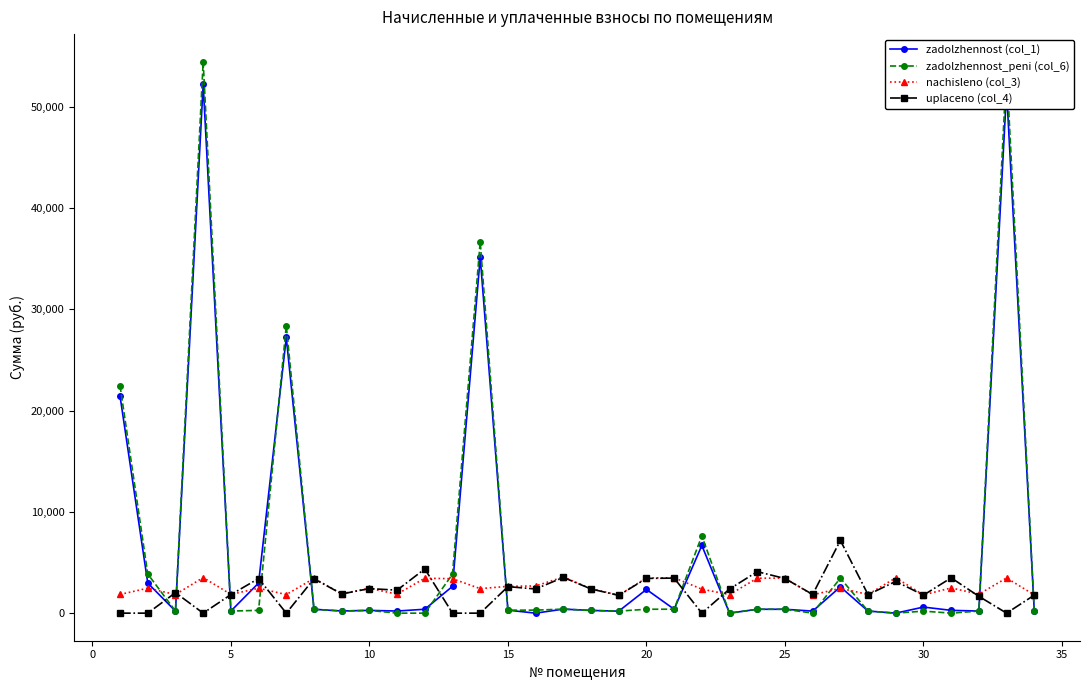

How many intersections are there between zadolzhennost_peni (col_6) and nachisleno (col_3)?

13